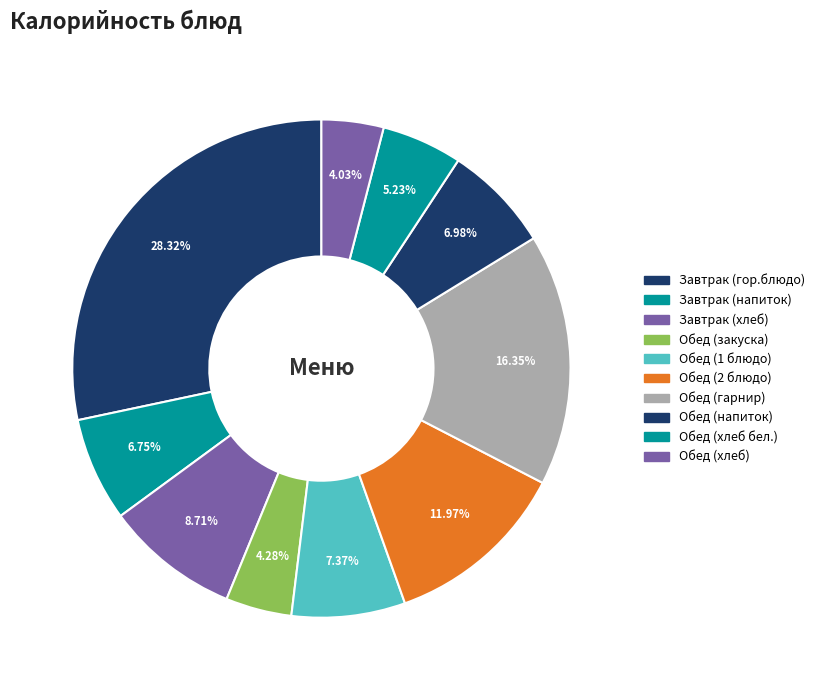

How many segments does this pie chart have?

10